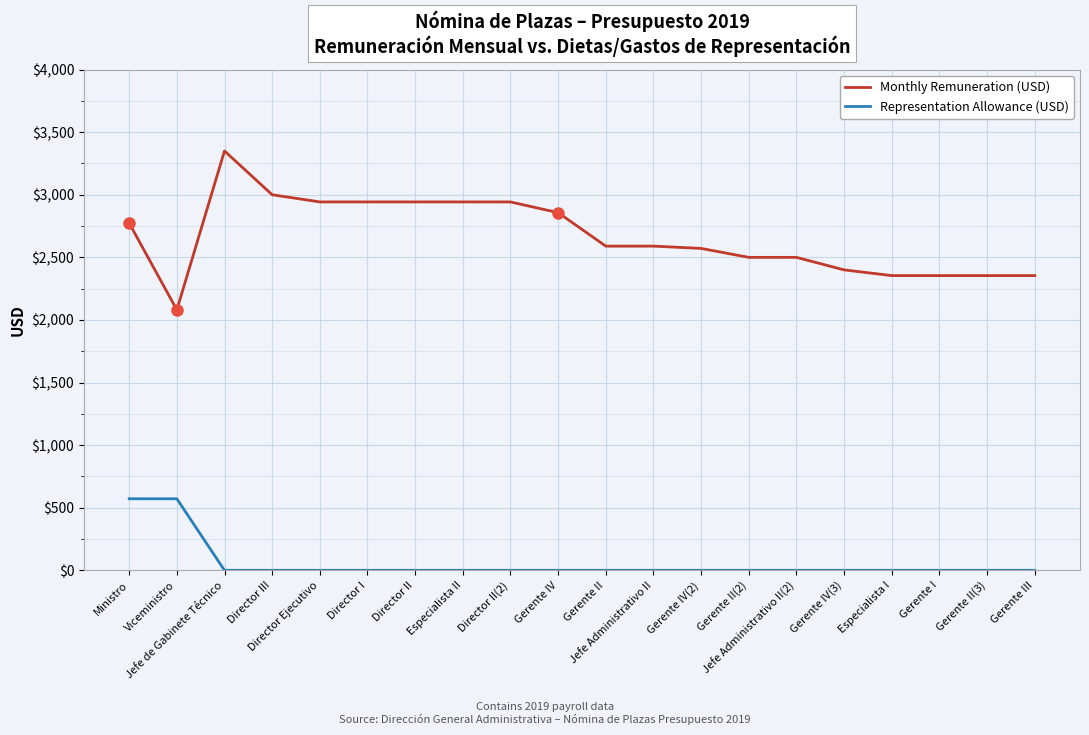

True or false: Monthly Remuneration (USD) and Representation Allowance (USD) intersect in this chart.

False